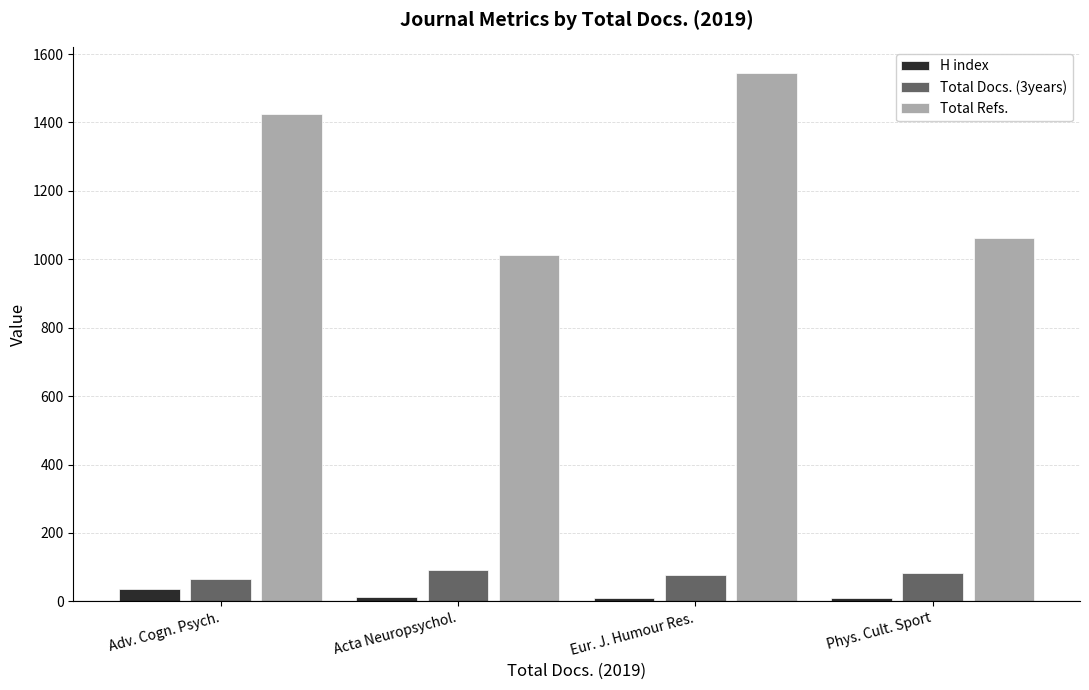

What is the highest value of the Total Docs. (3years) series?

93